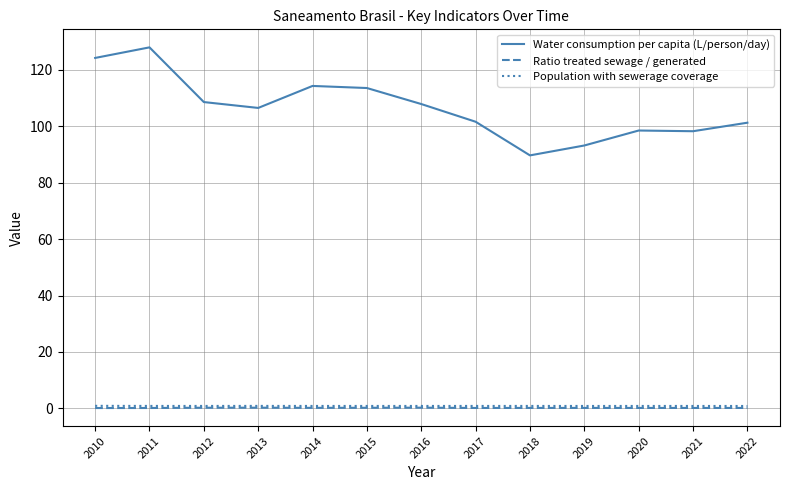

What is the lowest value of the Water consumption per capita (L/person/day) series?

89.7